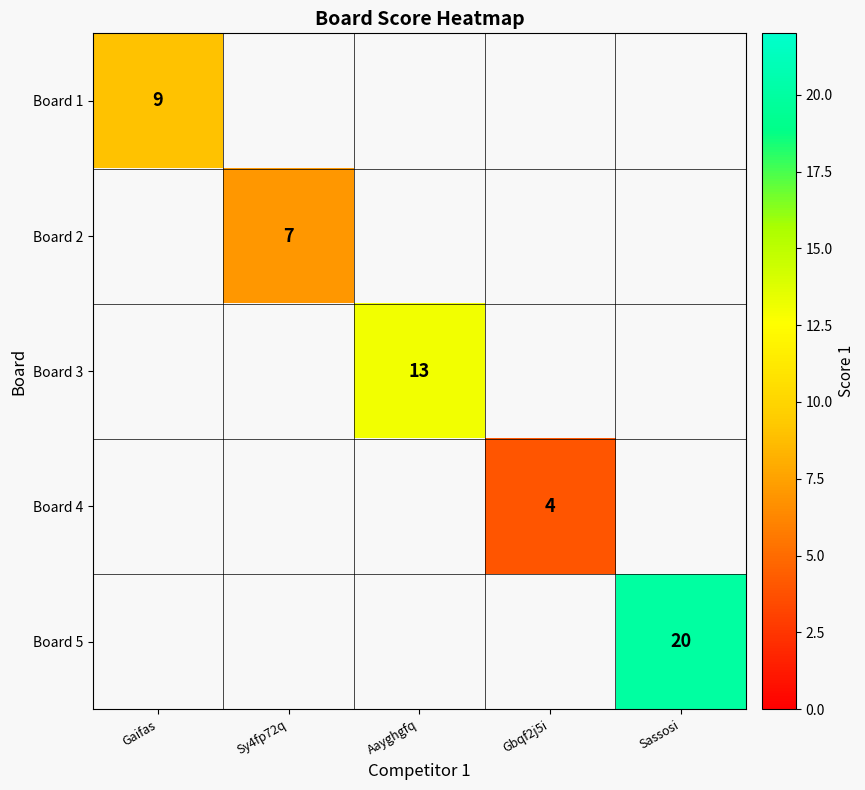

How many distinct data groups are displayed?

5